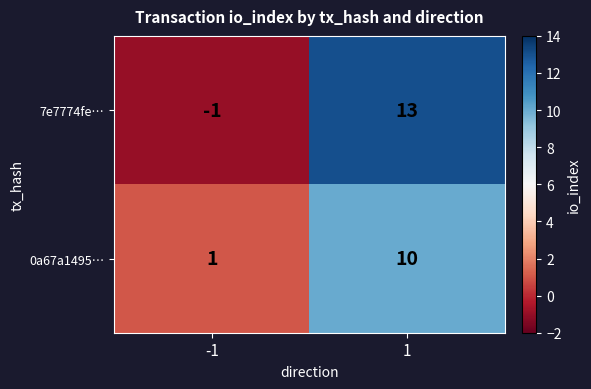

The value of 0a67a1495… at -1 is 1. True or false?

True